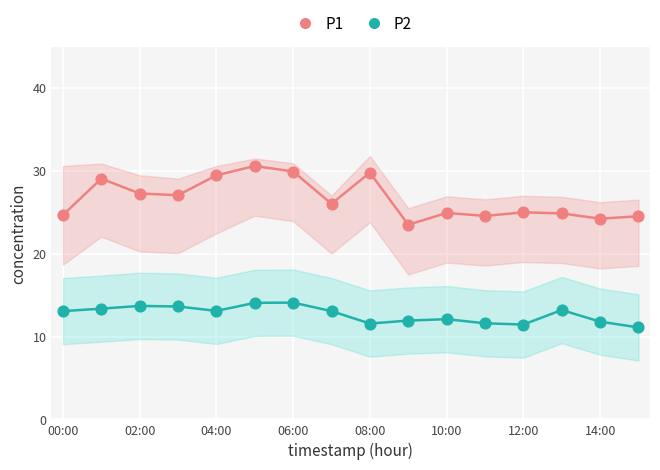

Is the value of P2 at 15 greater than the value of P1 at 00:00?

No